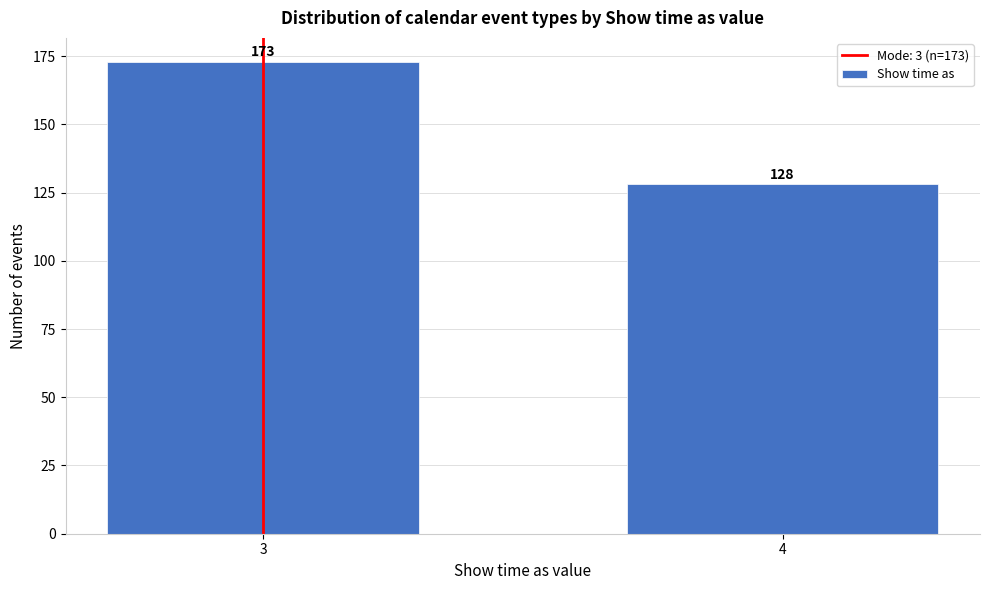

Reading left to right, what are all the values shown in this chart?

3=173	4=128